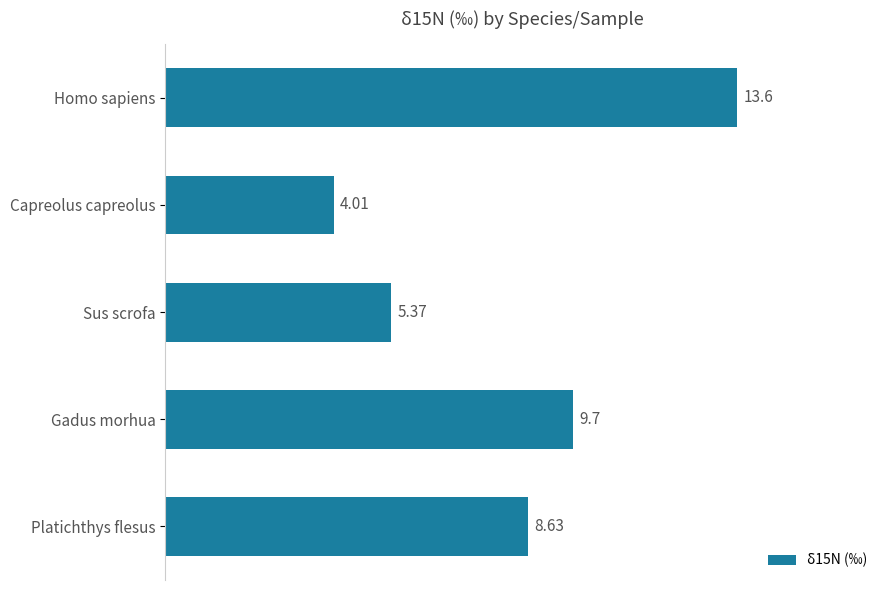

Rank the categories by value from lowest to highest.

Capreolus capreolus, Sus scrofa, Platichthys flesus, Gadus morhua, Homo sapiens